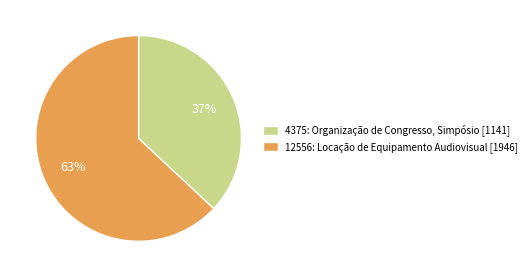

Is there any slice that represents more than half of the pie?

Yes